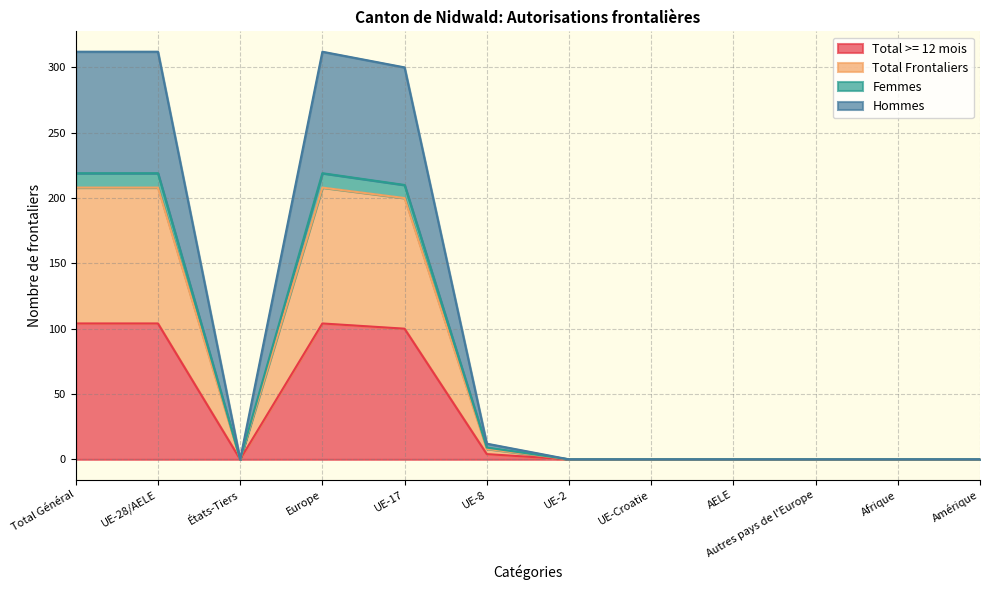

Is it true that Total >= 12 mois equals 104 at Total Général?

True